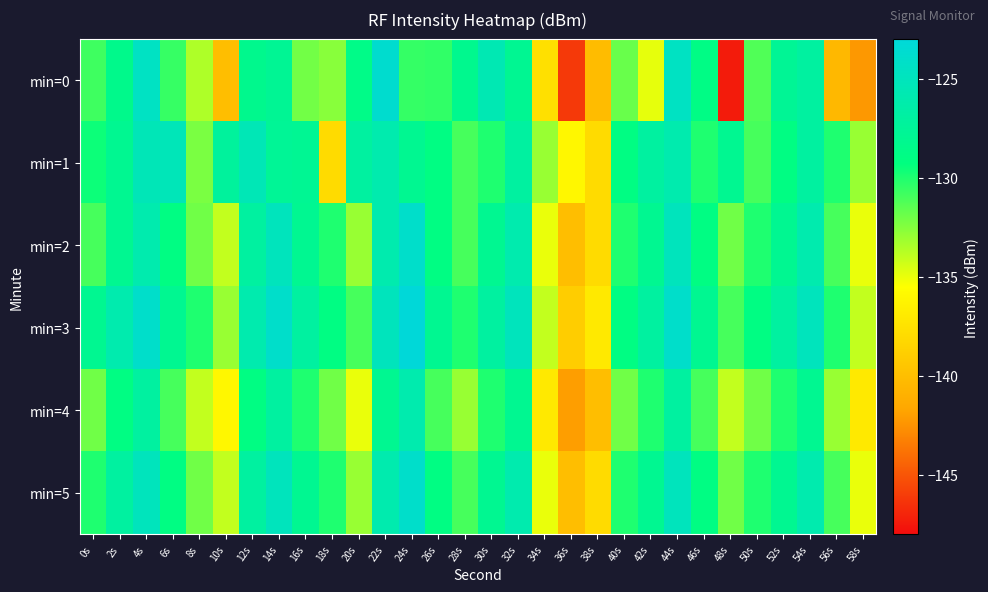

Which series has the largest range (max minus min)?

min=0